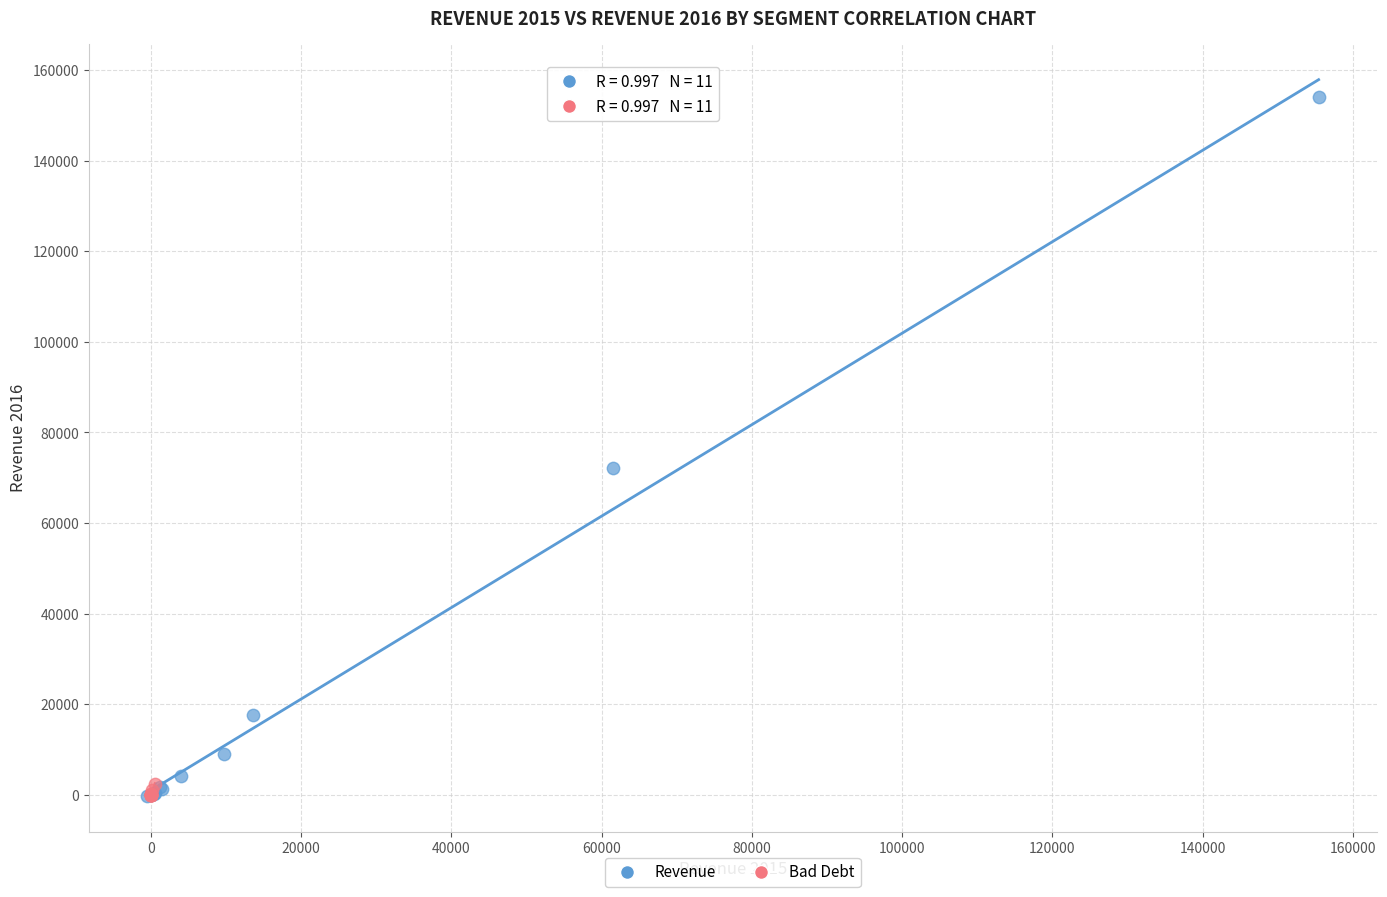

Which series has the largest Y range (max minus min)?

Revenue